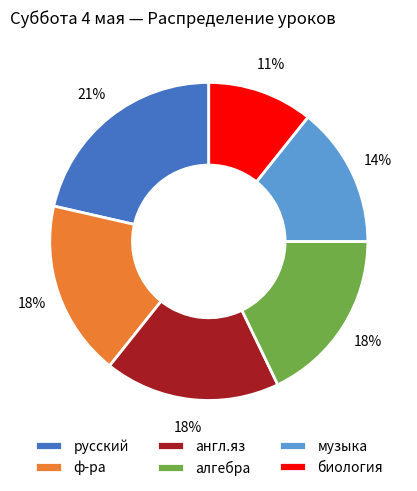

To the nearest percent, what is the combined percentage of англ.яз and ф-ра?

36%